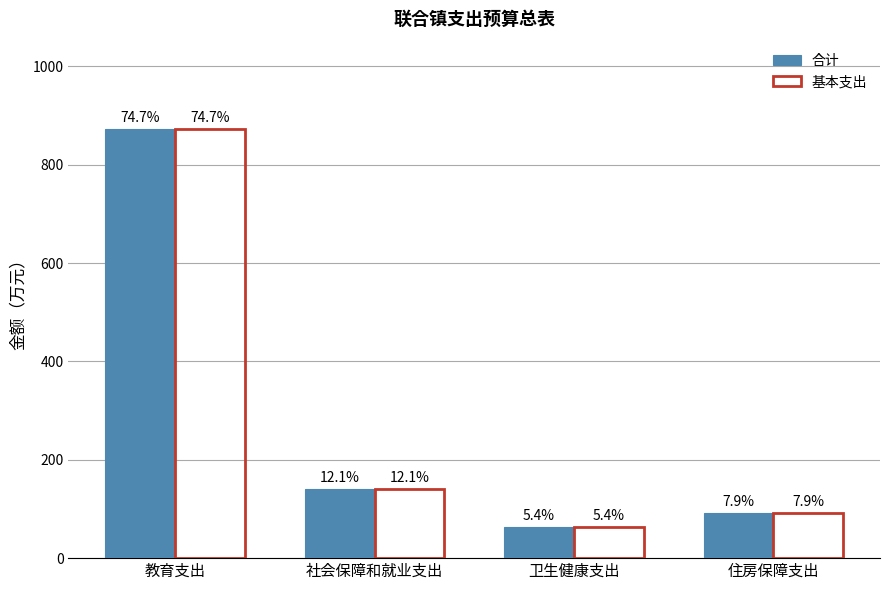

Does the chart contain stacked bars?

No